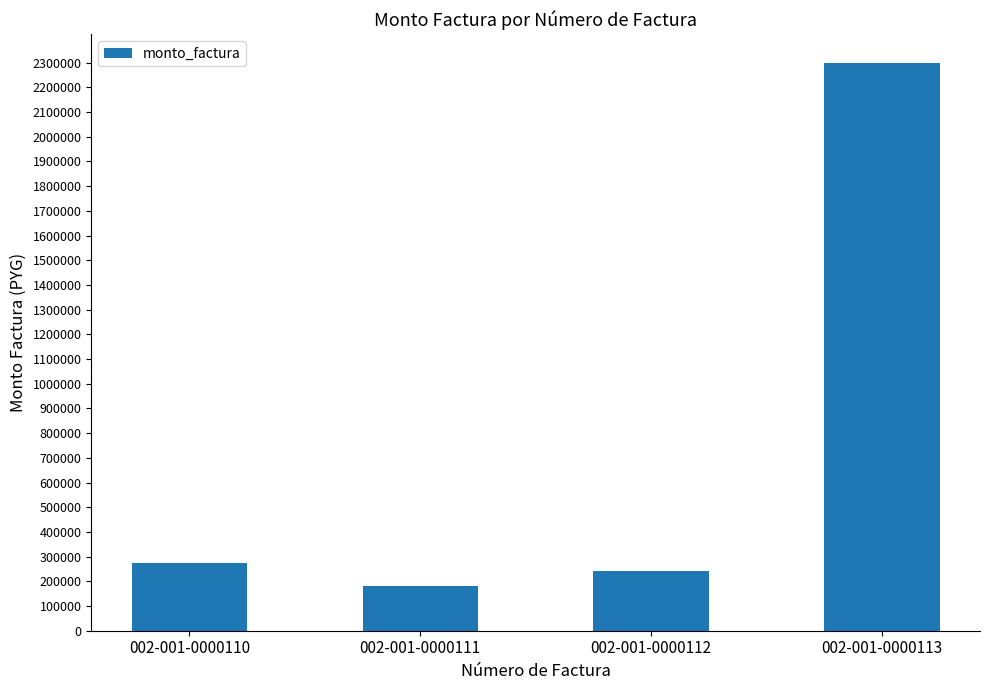

Does the chart contain any negative values?

No